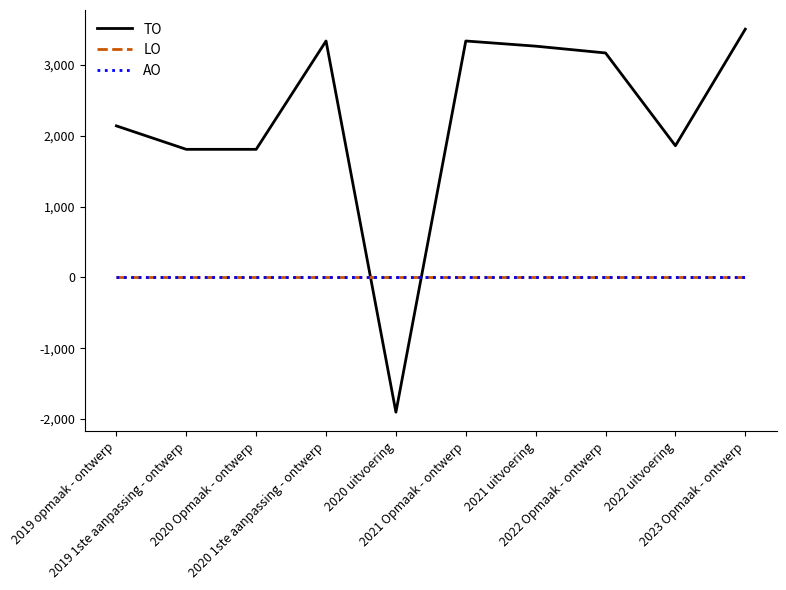

Does the chart display data point markers on the line(s)?

No